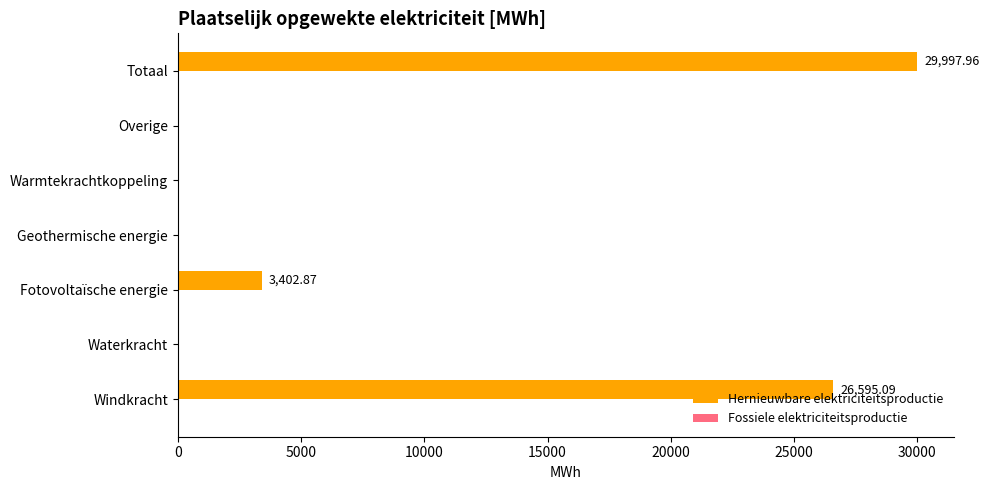

Between Windkracht and Fotovoltaïsche energie, which is larger?

Windkracht